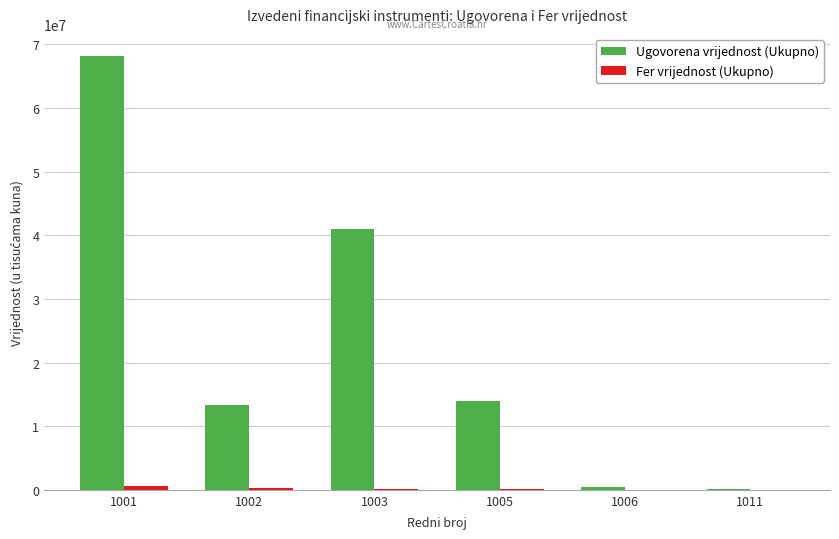

Which series has the largest total across all categories?

Ugovorena vrijednost (Ukupno)